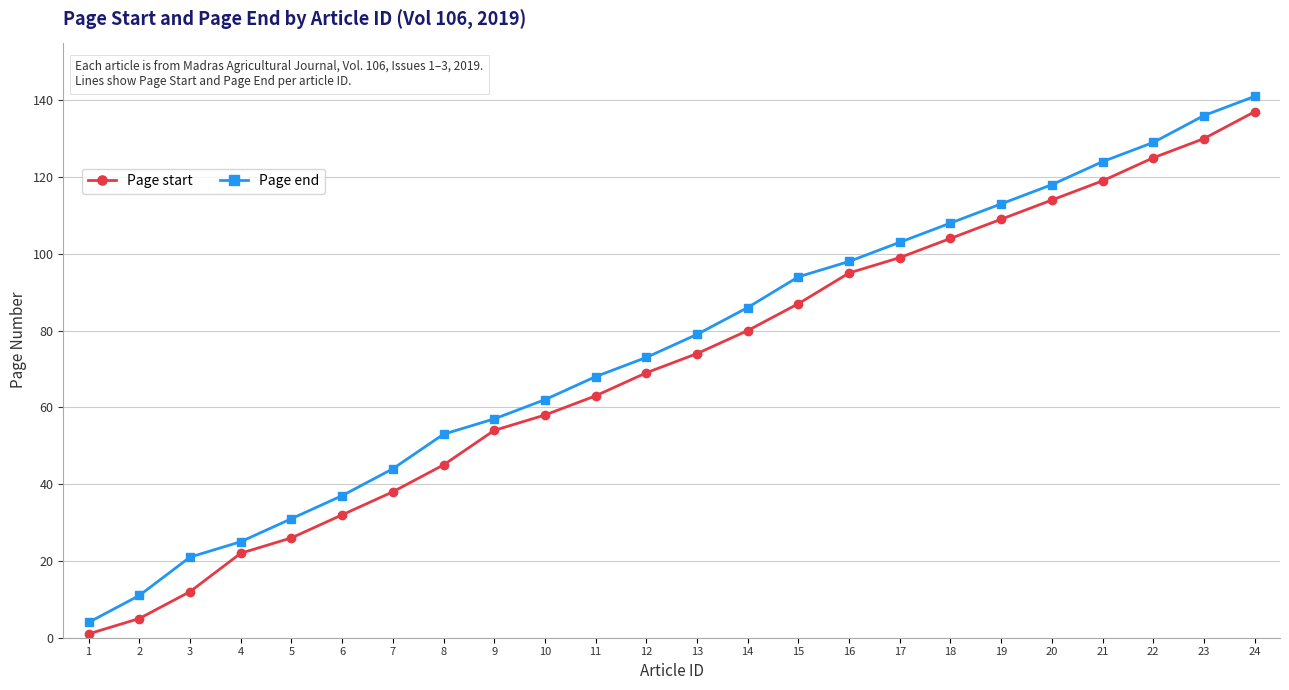

What is the difference between the second highest and second lowest values in the Page end series?

125